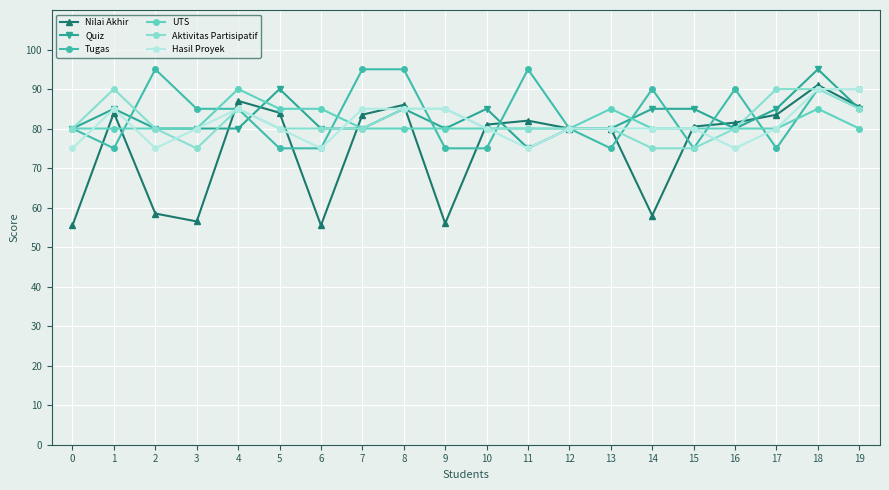

At how many categories does at least one series exceed 71?

20